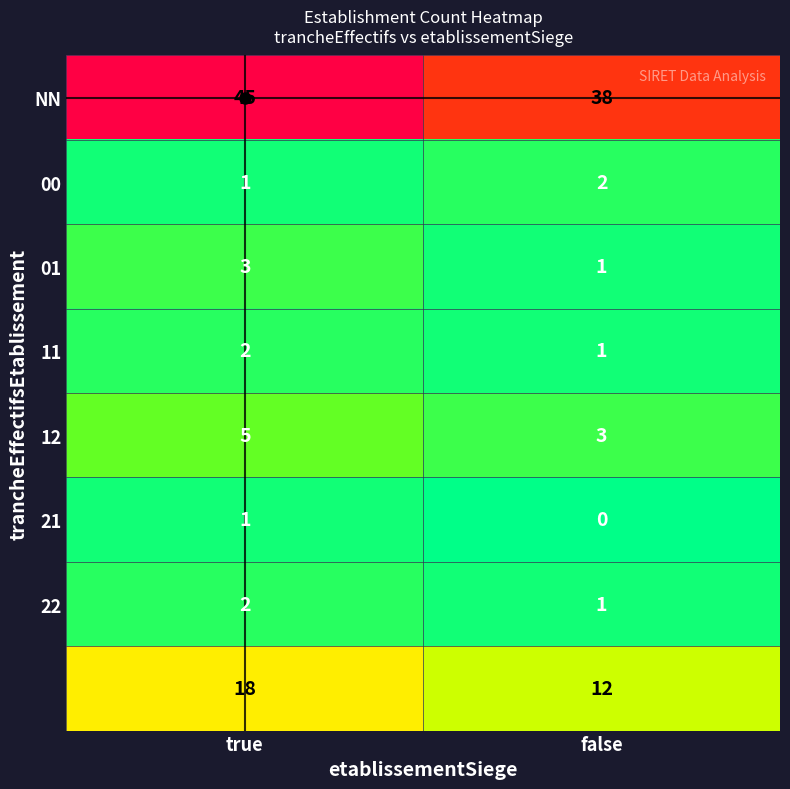

At which category is the sum across all series the highest?

true